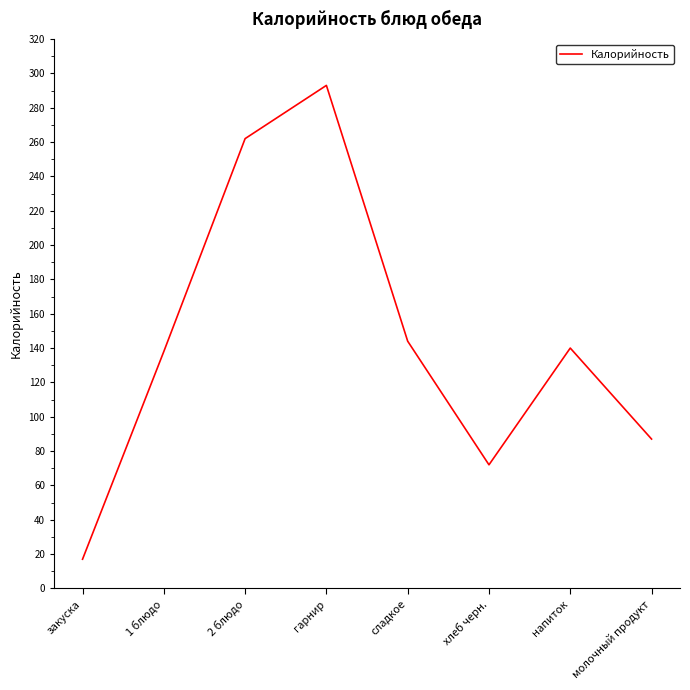

Between 1 блюдо and молочный продукт, which is larger?

1 блюдо